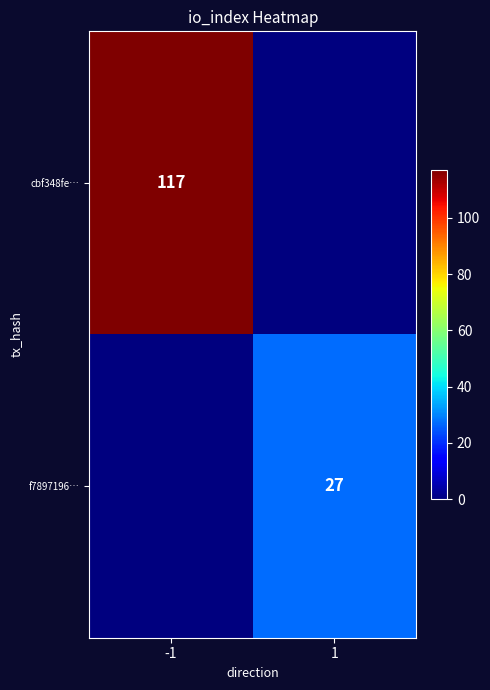

Is it true that f7897196… equals 44 at 1?

False